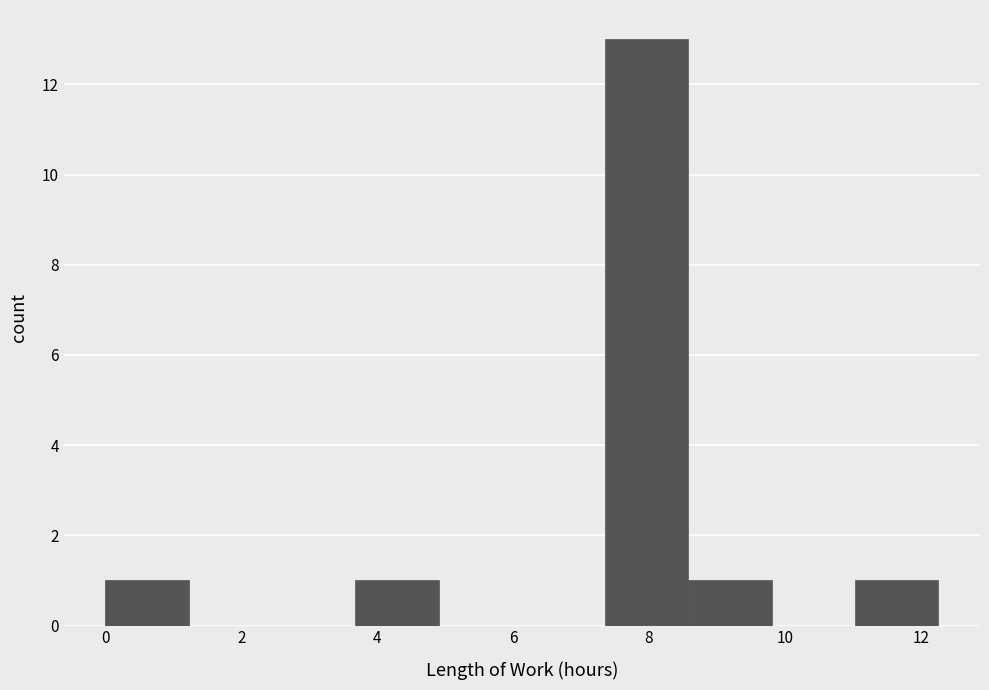

Over which range of the x-axis is the bar tallest?

7.4 to 8.6